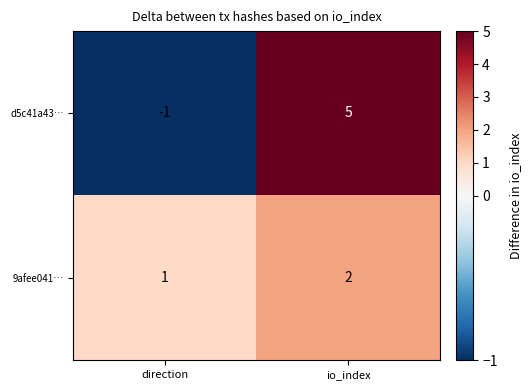

Is the value of d5c41a43… at direction greater than the value of 9afee041… at io_index?

No